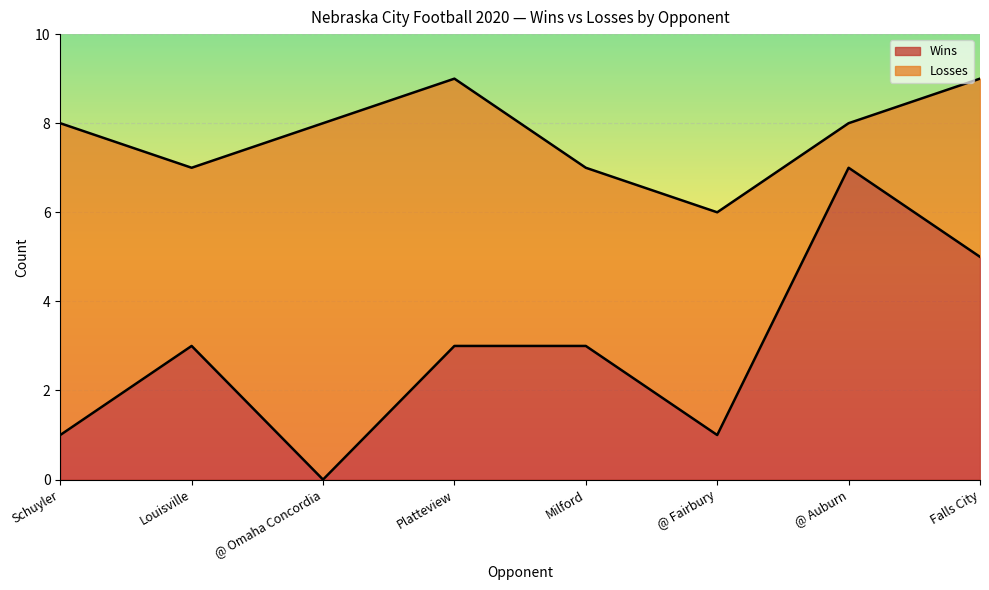

What is the greatest value displayed?

7